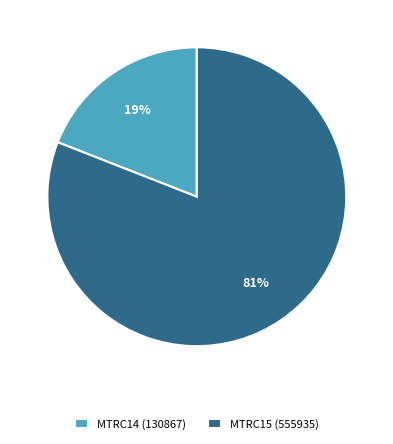

To the nearest percent, what portion does MTRC15 (555935) represent?

81%